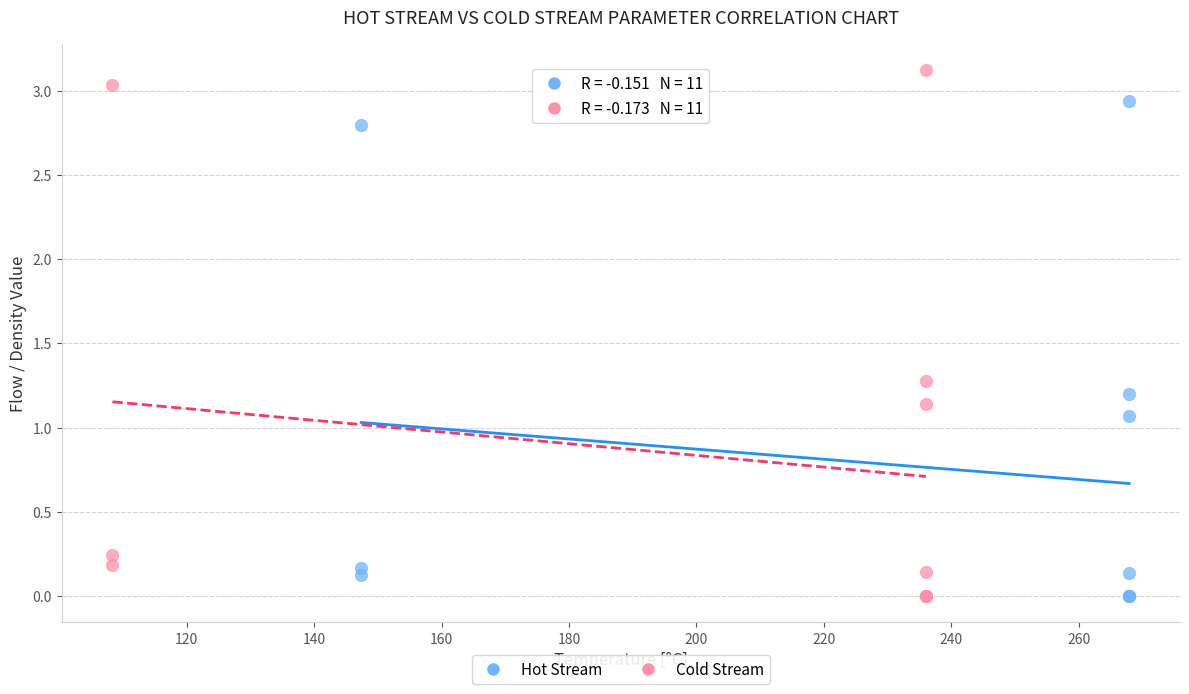

Which series has the widest spread of Y values?

Cold Stream